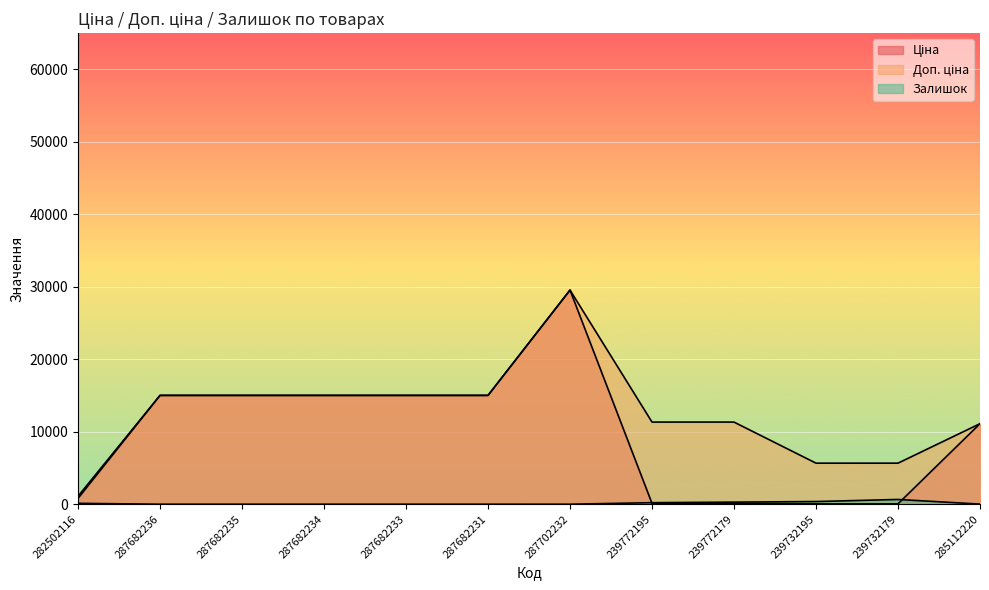

True or false: Доп. ціна and Ціна intersect in this chart.

False